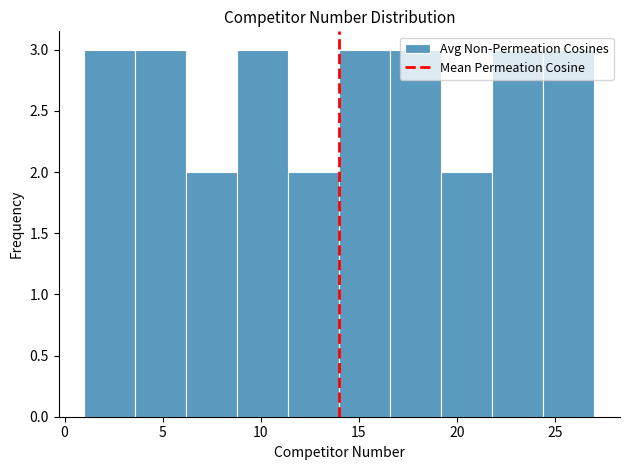

Reading left to right, list every bar in this chart as the range it spans on the x-axis followed by its height. Neither the bar edges nor the heights are printed on the chart, so give them approximately, as read against the axes.

1.0 to 3.6: 3
3.6 to 6.2: 3
6.2 to 8.8: 2
8.8 to 11.4: 3
11.4 to 14.0: 2
14.0 to 16.6: 3
16.6 to 19.2: 3
19.2 to 21.8: 2
21.8 to 24.4: 3
24.4 to 27.0: 3